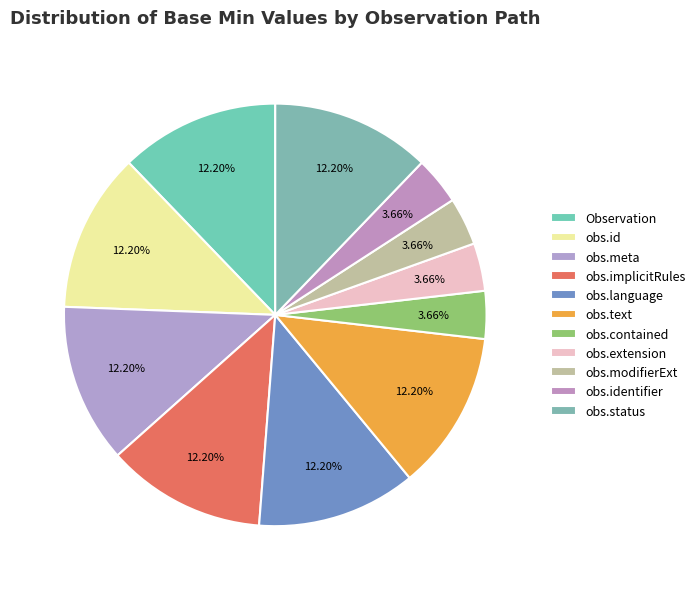

Is there any slice that represents more than half of the pie?

No